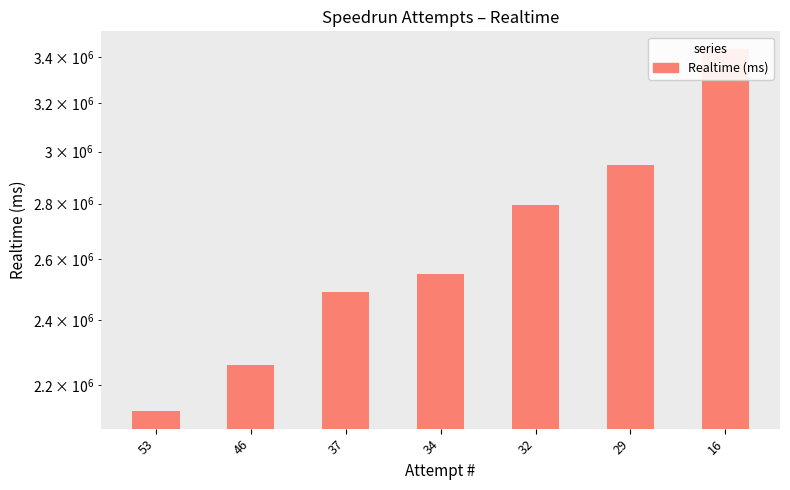

Between 46 and 37, which is larger?

37